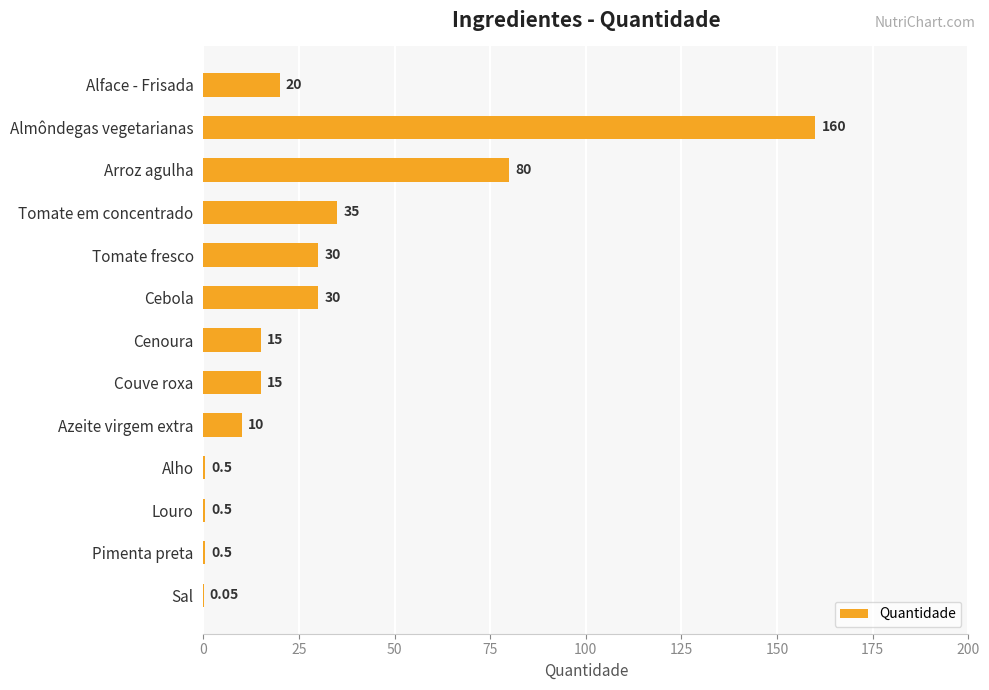

Which has a higher value, Couve roxa or Almôndegas vegetarianas?

Almôndegas vegetarianas